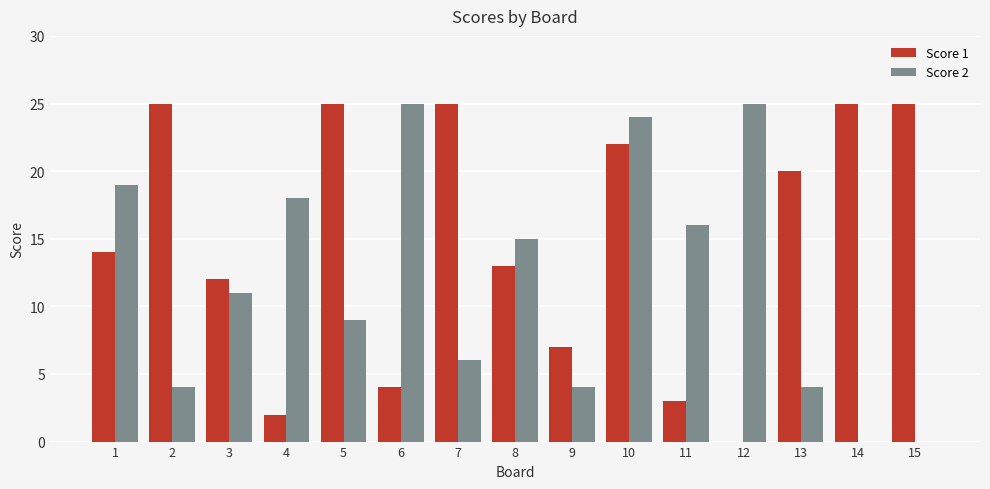

What is the highest value of the Score 1 series?

25